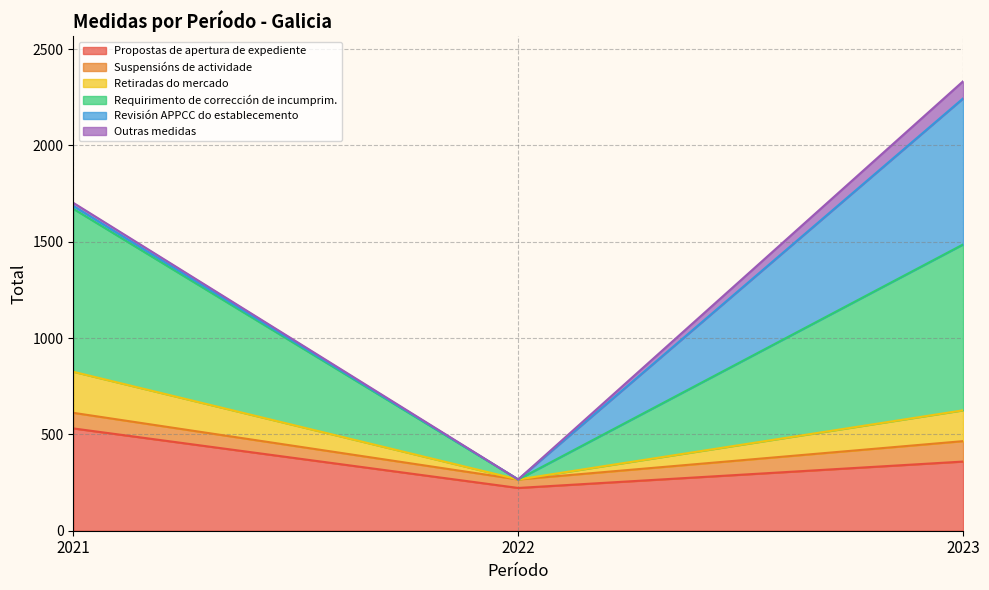

At which category is the sum across all series the highest?

2023